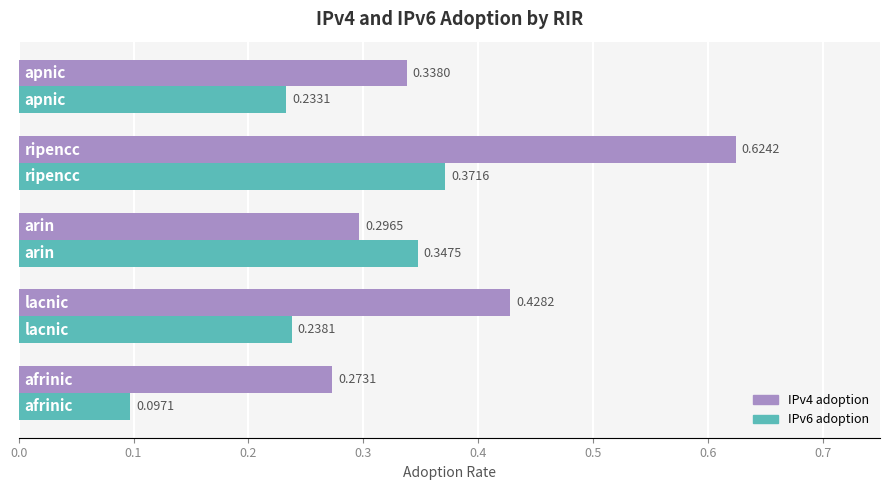

Rank the series by their maximum value, from lowest to highest.

IPv6 adoption, IPv4 adoption